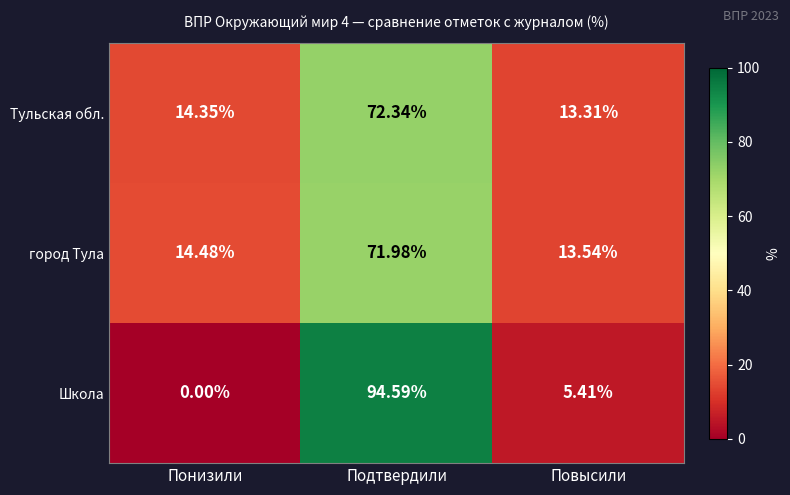

At which label does Школа reach its peak?

Подтвердили